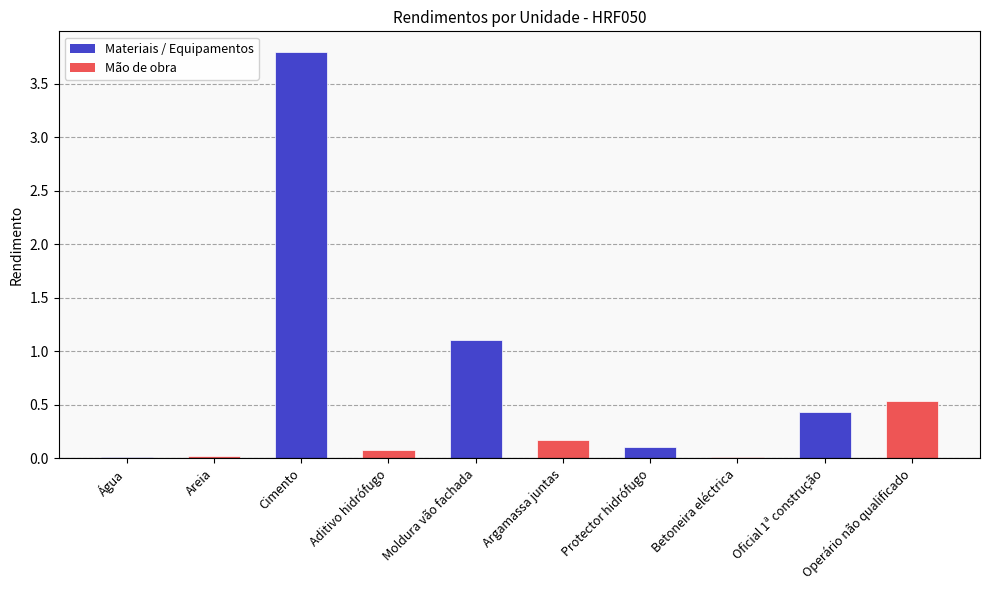

What is the sum of all values?

6.2